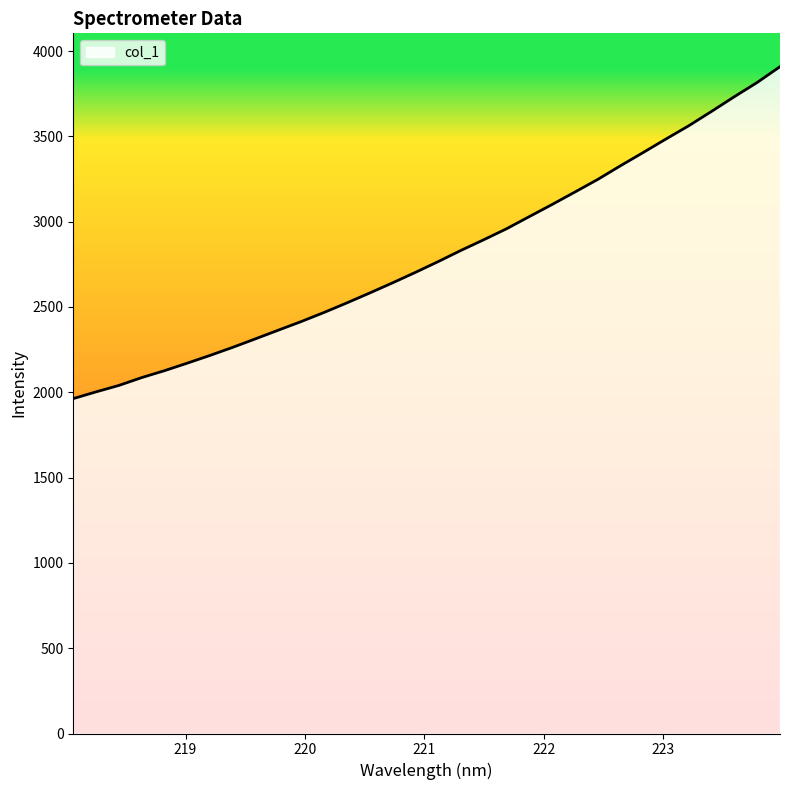

Does the chart have visible grid lines?

No